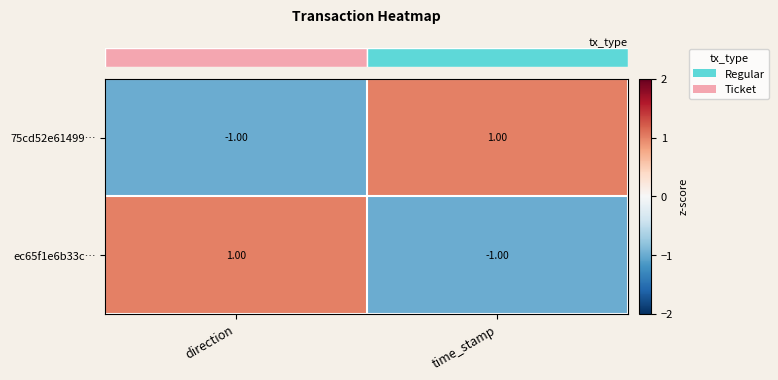

Rank the series at time_stamp from lowest to highest value.

ec65f1e6b33c…, 75cd52e61499…